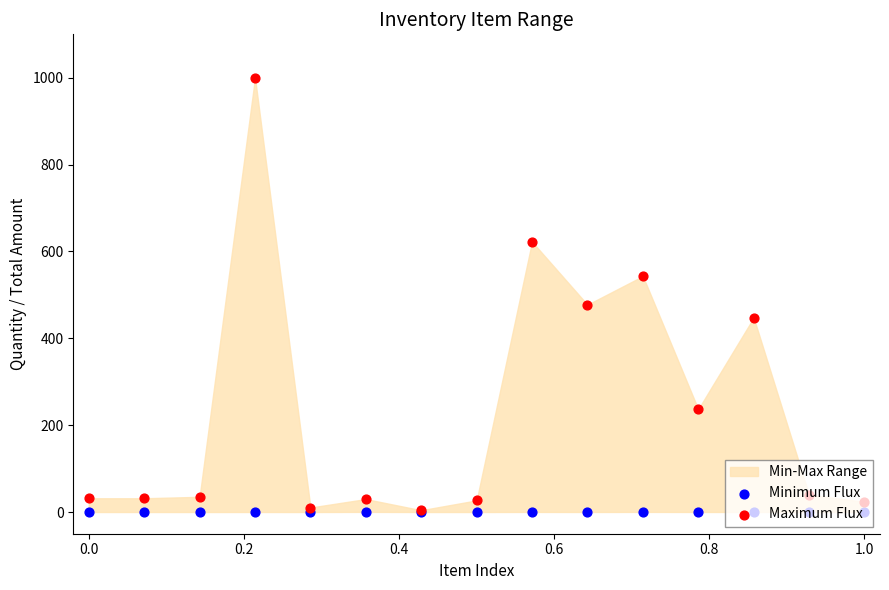

Is the value of Maximum Flux at 10 greater than the value of Minimum Flux at 0.0?

Yes